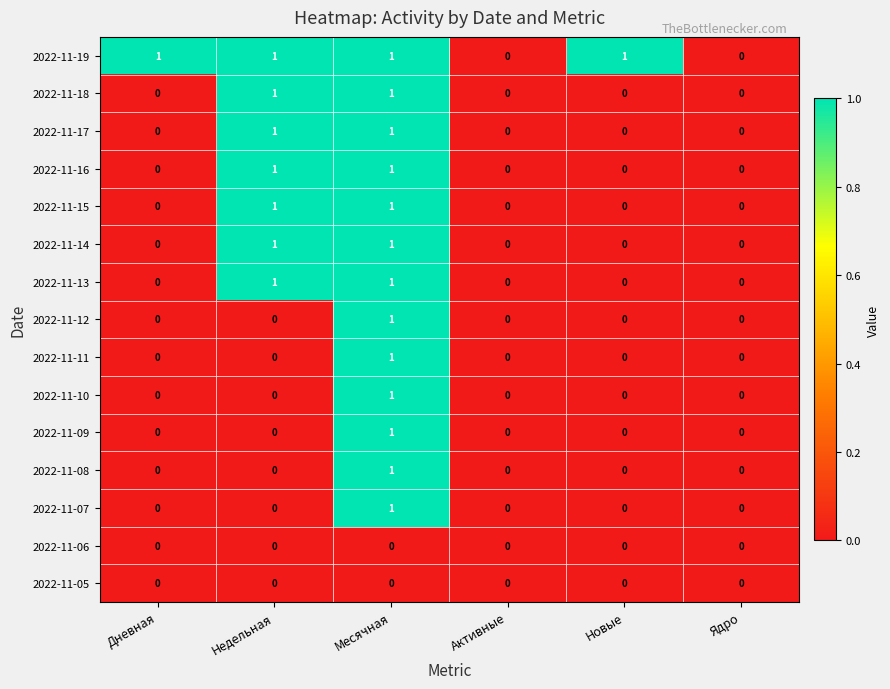

Which series has the largest total across all categories?

2022-11-19